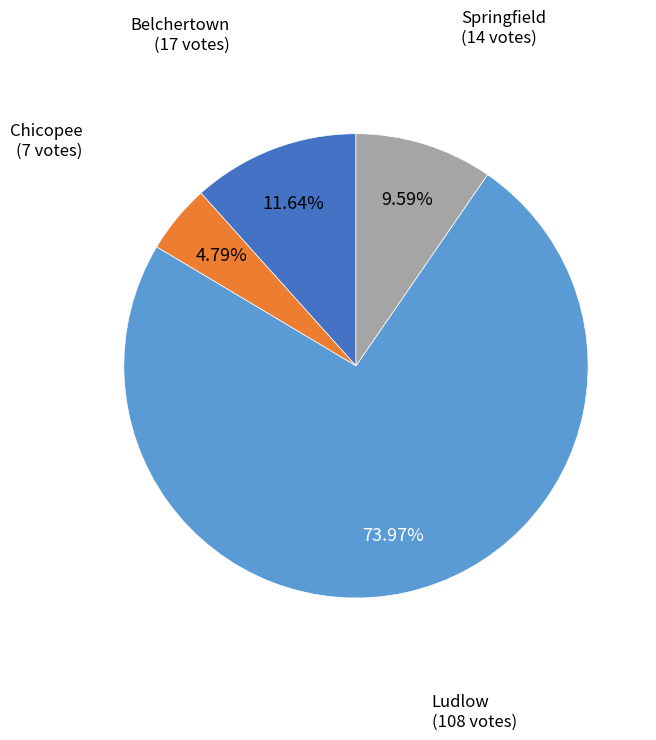

How many slices are in this pie chart?

4